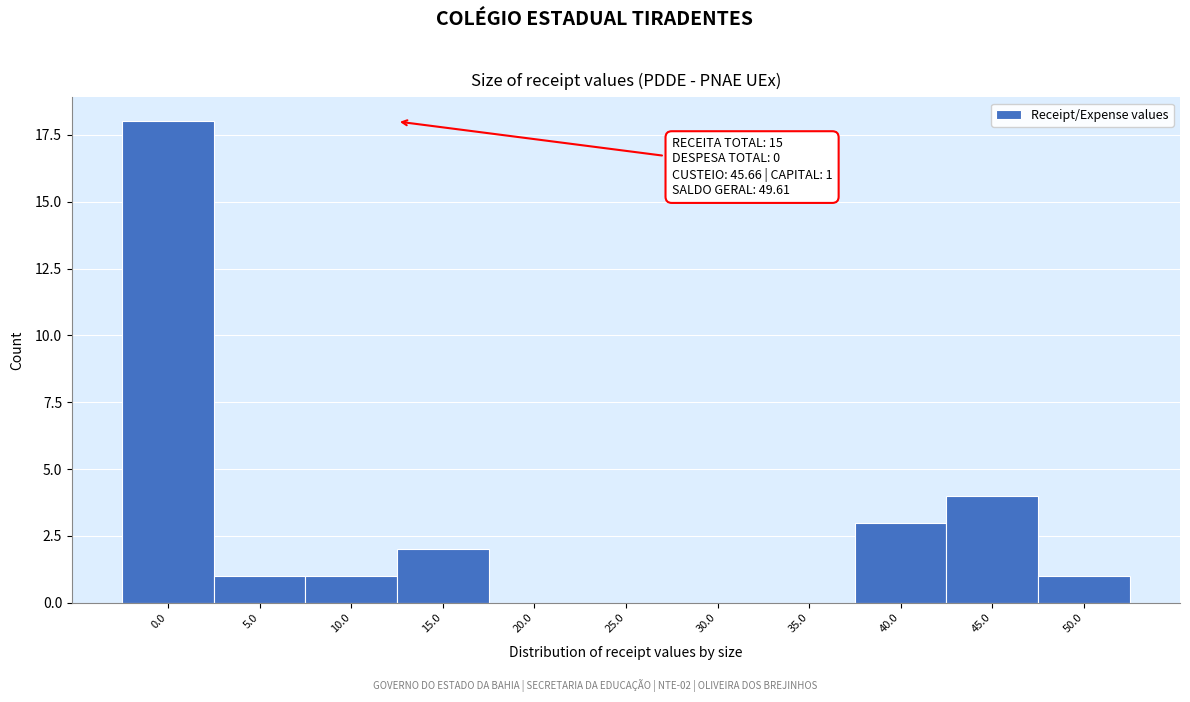

Reading left to right, what are all the values shown in this chart?

0.0=18	5.0=1	10.0=1	15.0=2	20.0=0	25.0=0	30.0=0	35.0=0	40.0=3	45.0=4	50.0=1